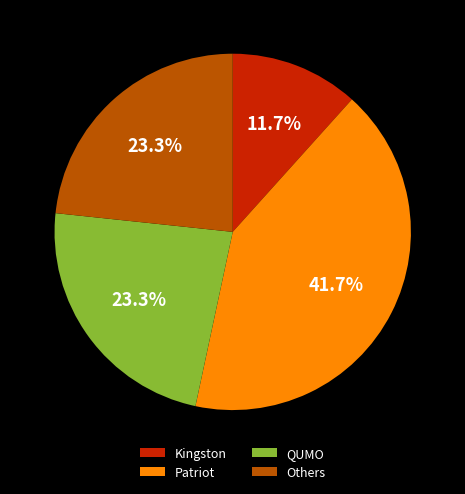

Which slice is the largest?

Patriot